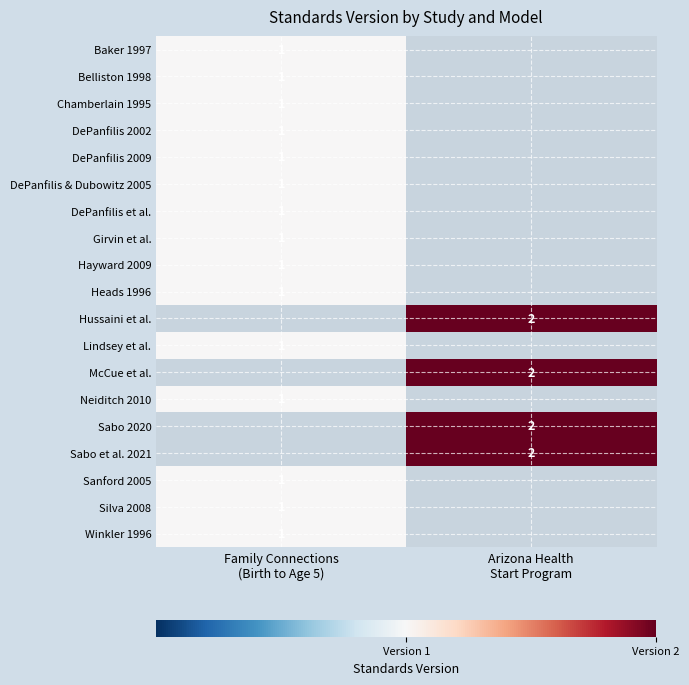

How many positive values does the Chamberlain 1995 series have?

1